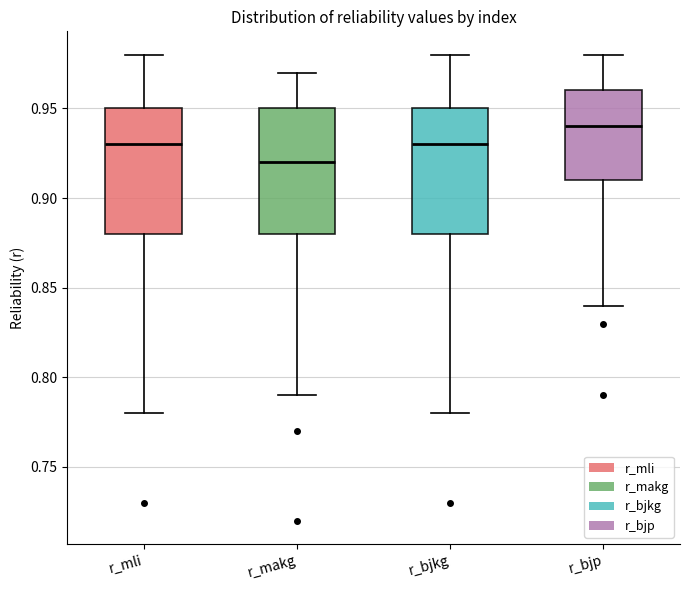

Where does the median line of the box for r_mli sit on the y-axis? The values are not printed on the chart, so give them approximately, as read against the axis.

0.93